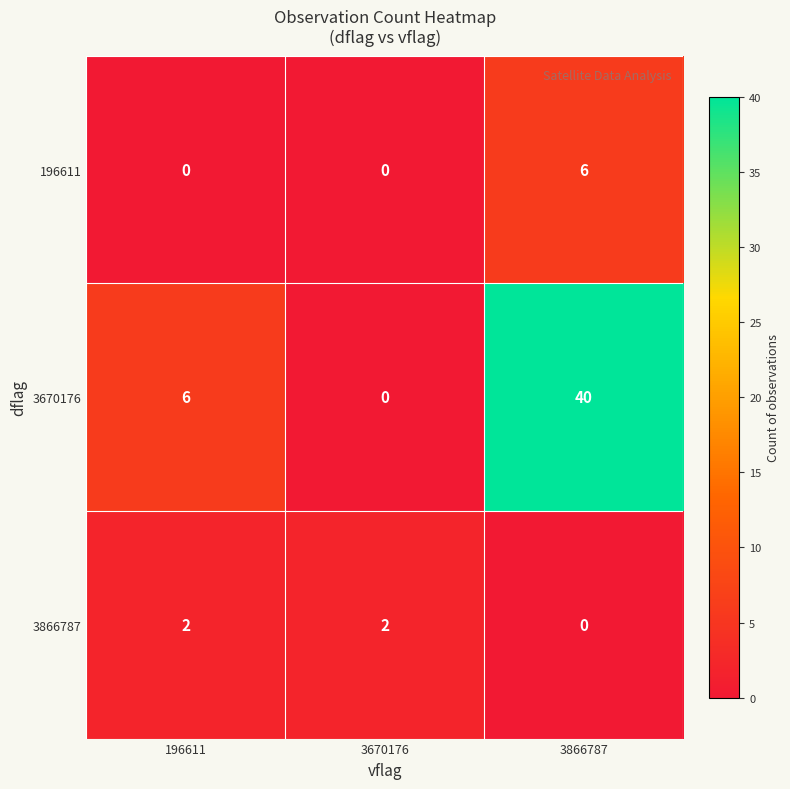

What is the spread (max minus min) of values at 3670176?

2